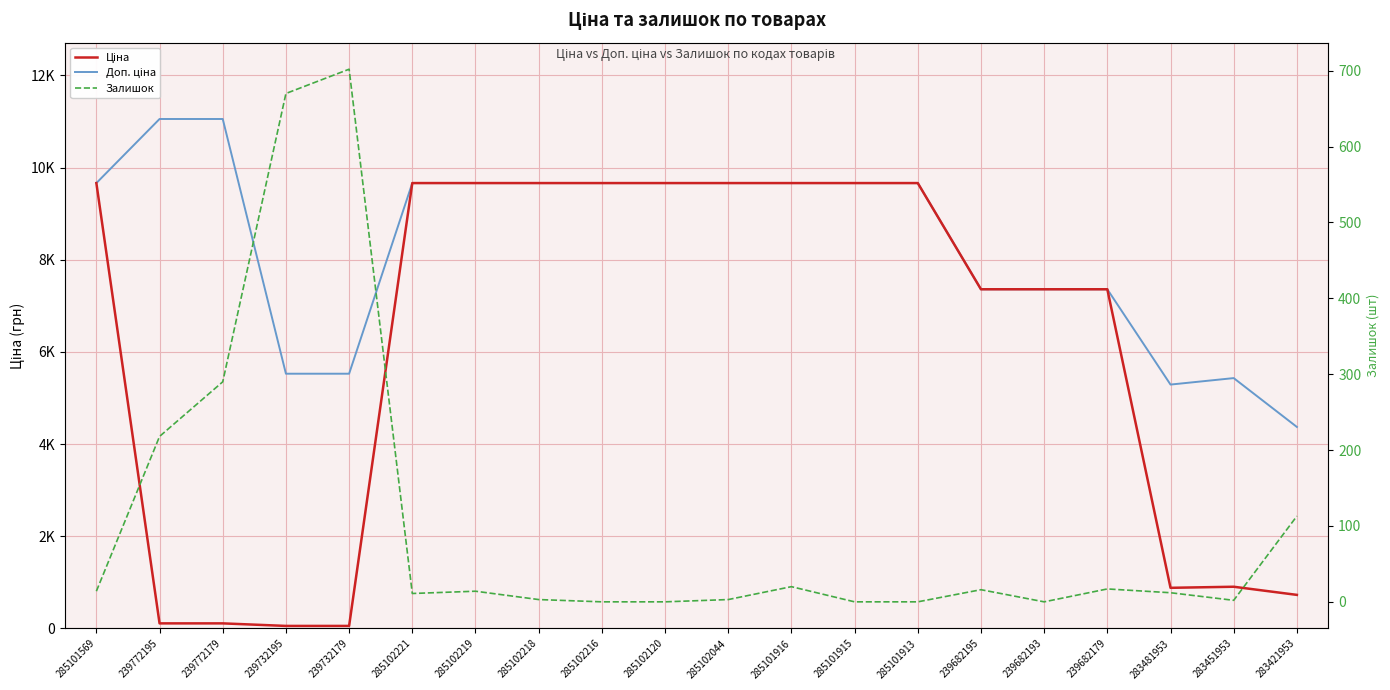

At which label does Залишок reach its minimum?

285102216